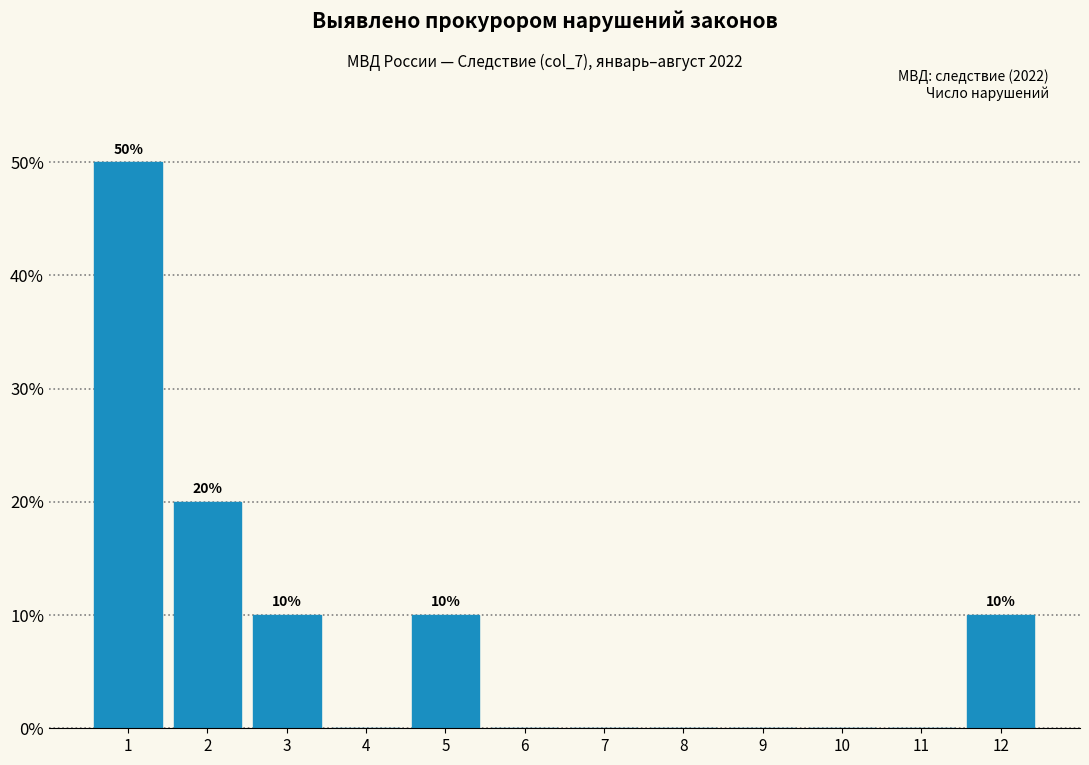

Reading left to right, extract all data points from this chart.

1=50	2=20	3=10	4=0	5=10	6=0	7=0	8=0	9=0	10=0	11=0	12=10